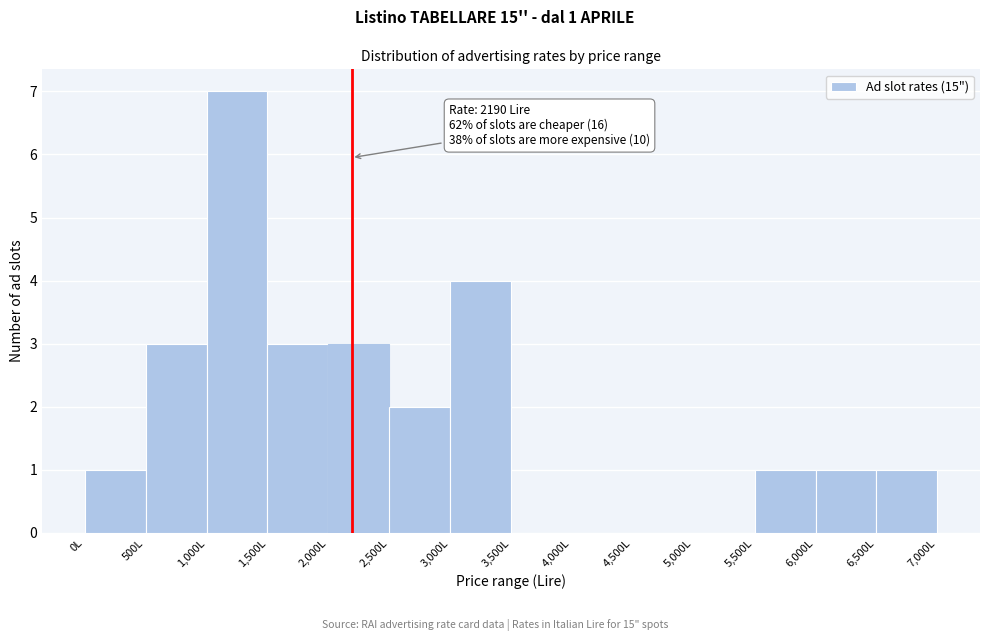

Over which range of the x-axis is the bar tallest?

1000 to 1500